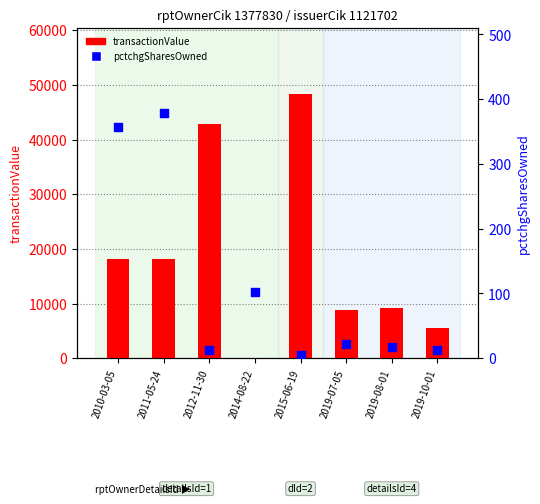

Which series has the largest total across all categories?

transactionValue